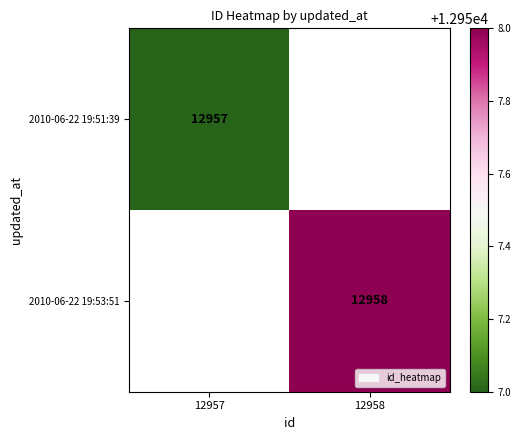

Is it true that 2010-06-22 19:51:39 equals 12957 at 12957?

True